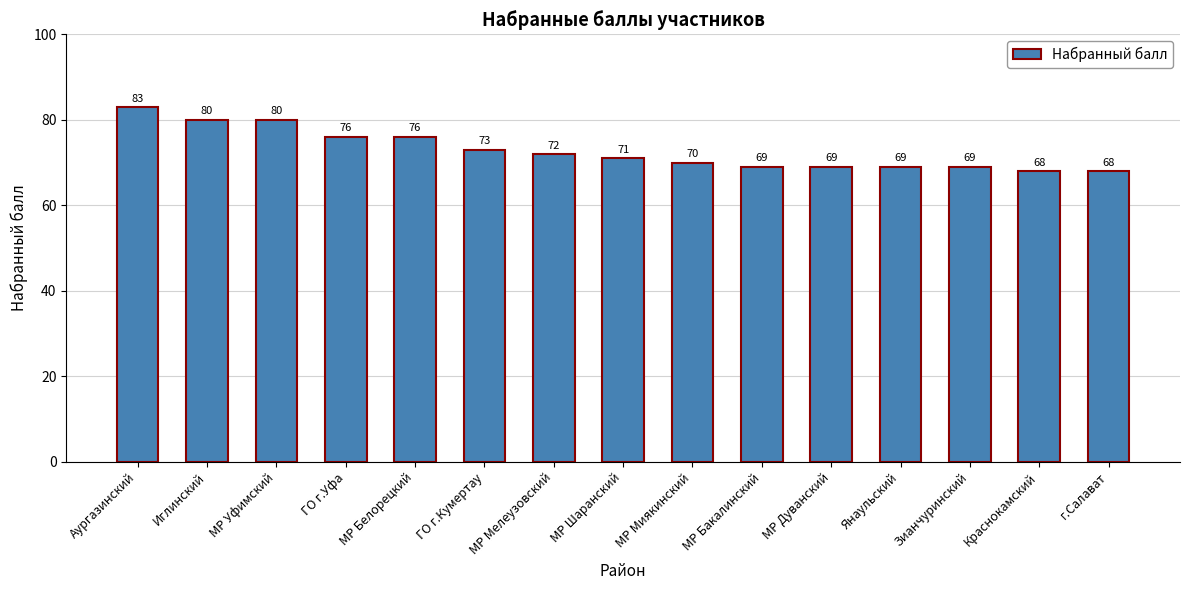

What is the value of the 11th bar from the left?

69